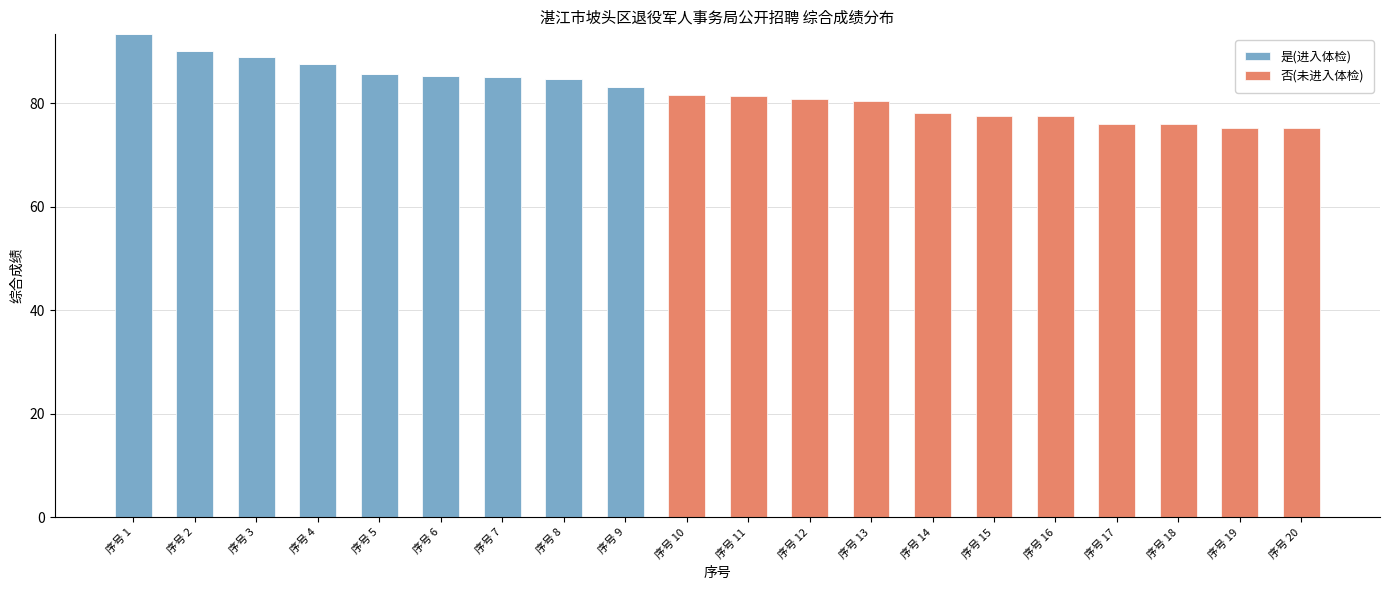

The 是(进入体检) series shows 0.0 at 序号 14. True or false?

True